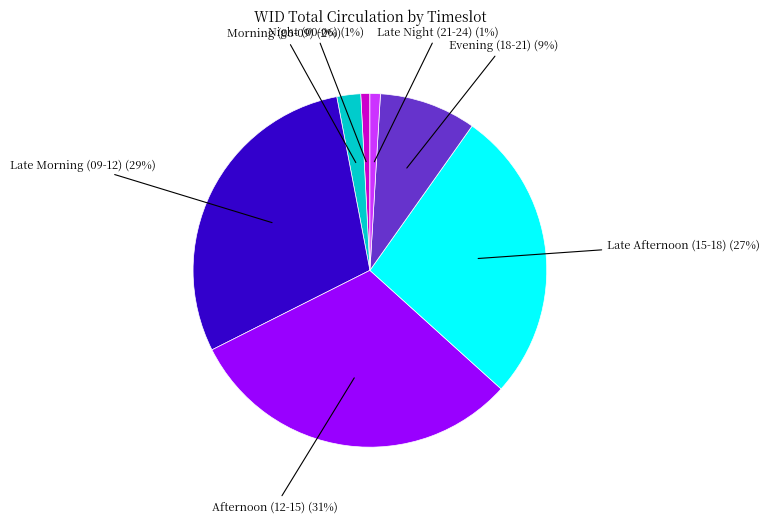

Which slice is the largest?

Afternoon (12-15)